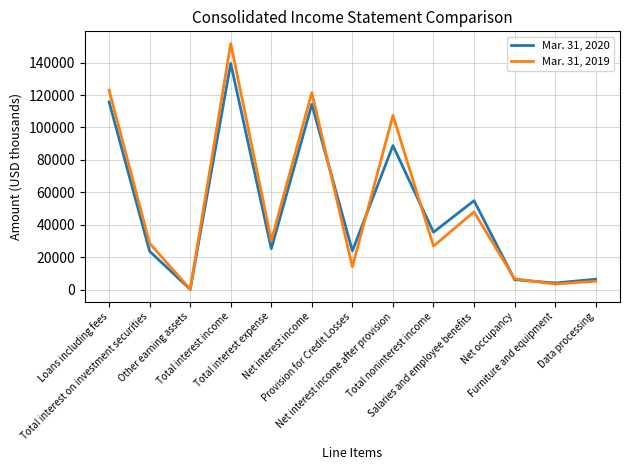

List the series in order of their overall mean, lowest first.

Mar. 31, 2020, Mar. 31, 2019